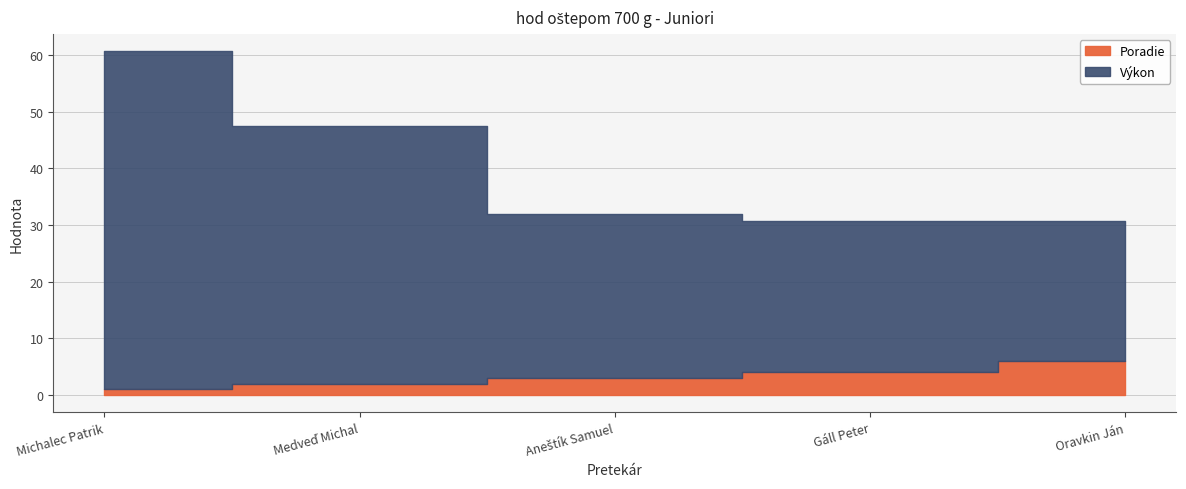

True or false: Poradie and Výkon intersect in this chart.

False